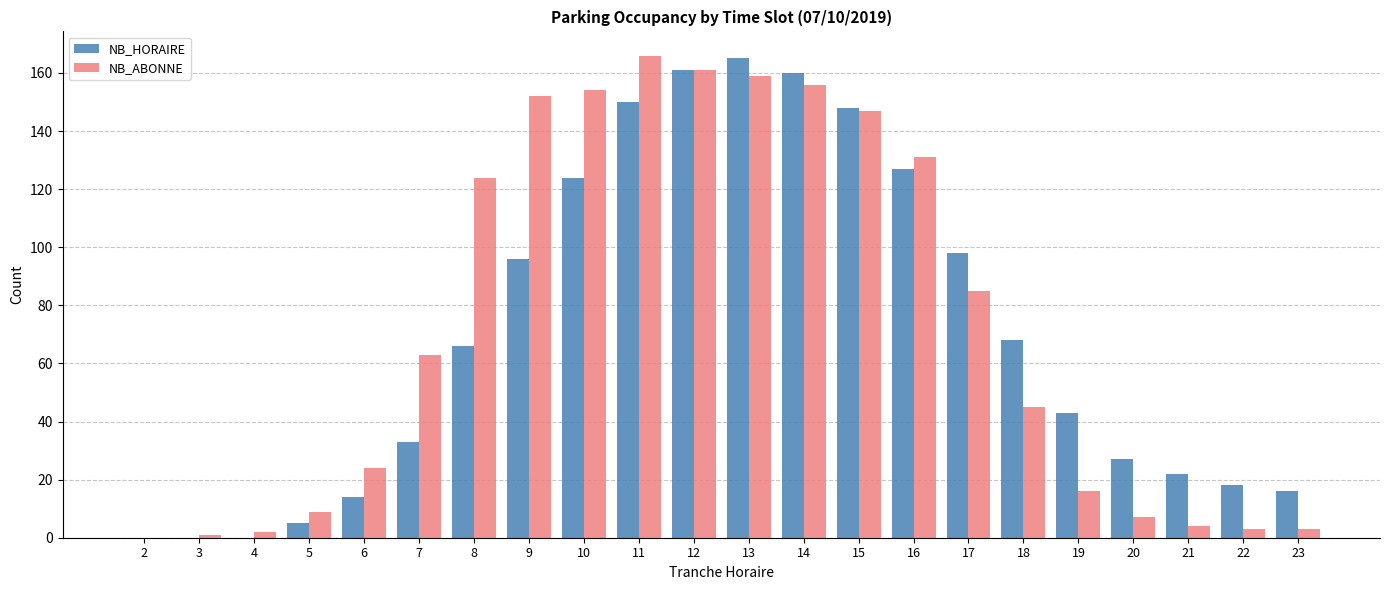

What is the maximum value for NB_ABONNE?

166